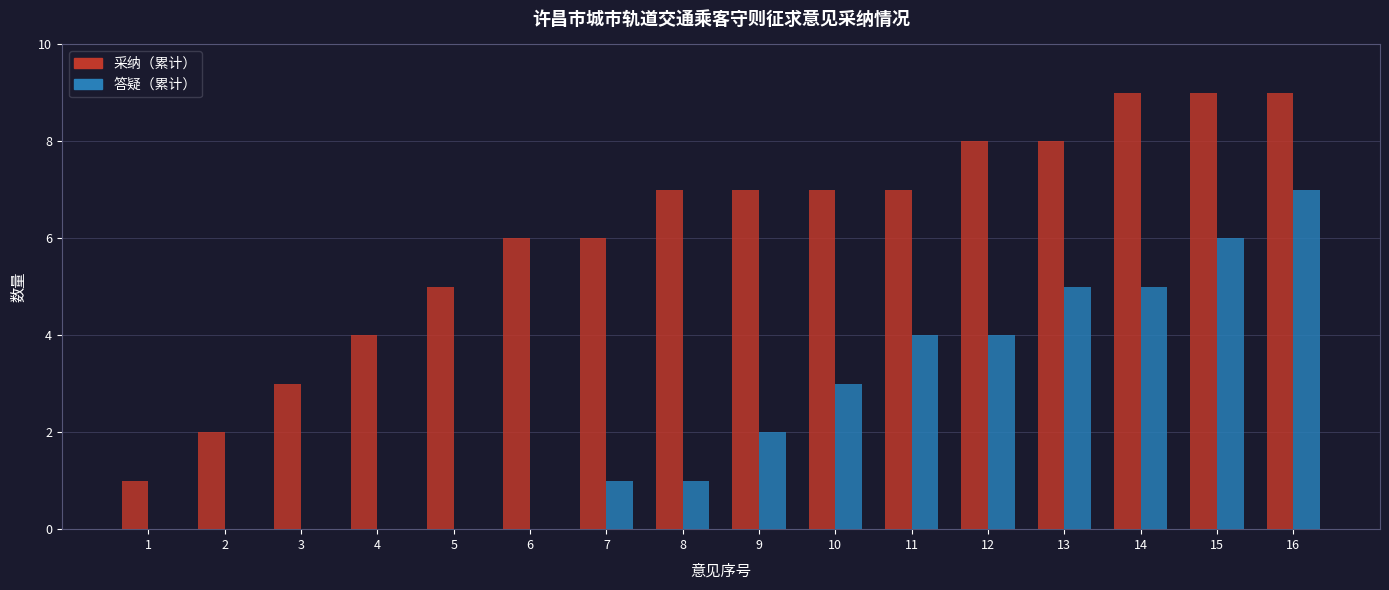

Count the number of categories in the chart.

16